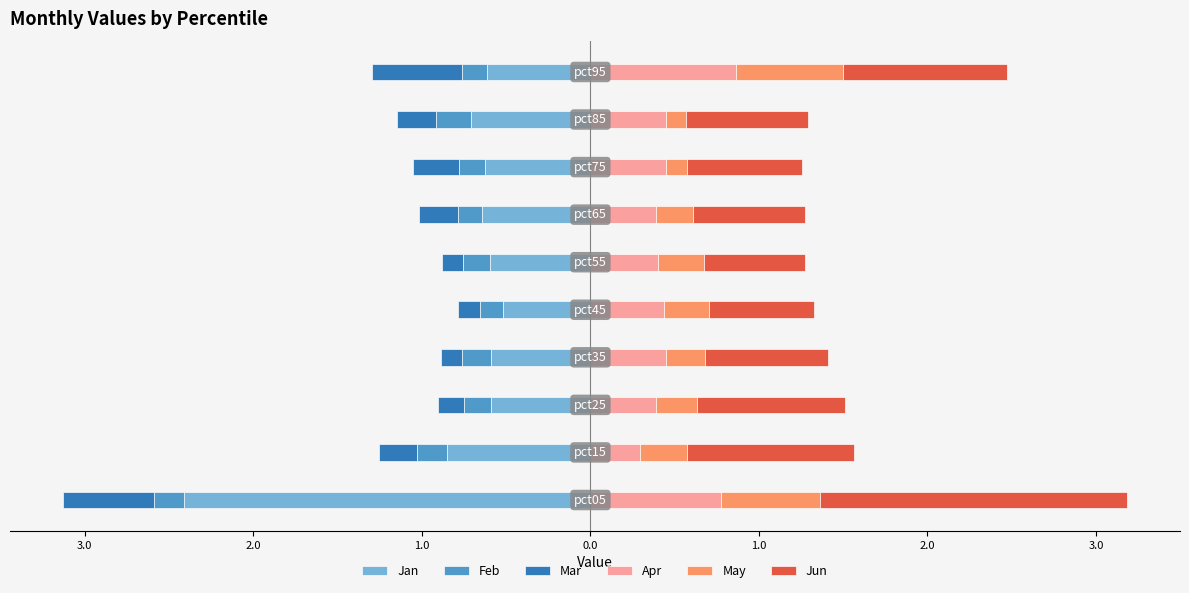

How many bars are there in total?

60